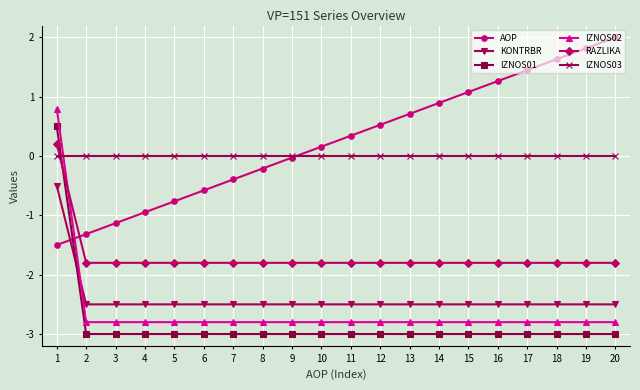

What is the difference between the highest and lowest values at 11?

3.3